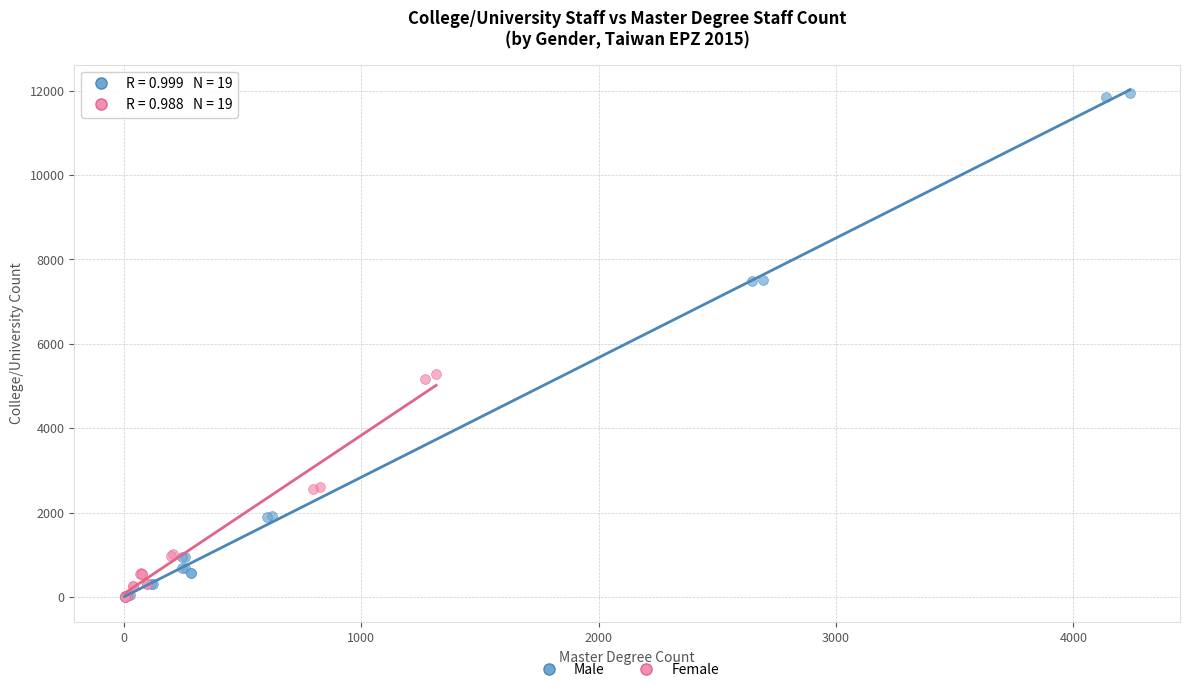

What are all the series names shown in the legend?

Male, Female